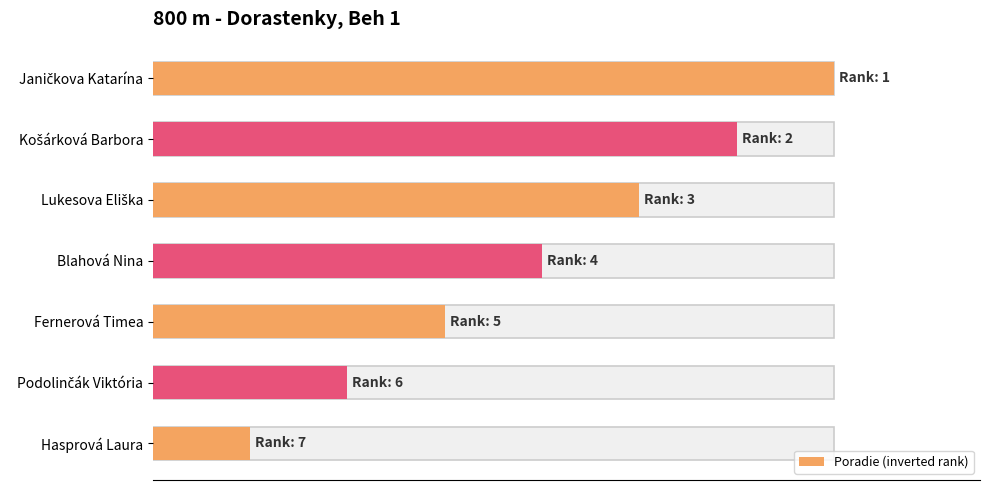

Reading left to right, transcribe all the data shown in this chart.

7	6	5	4	3	2	1